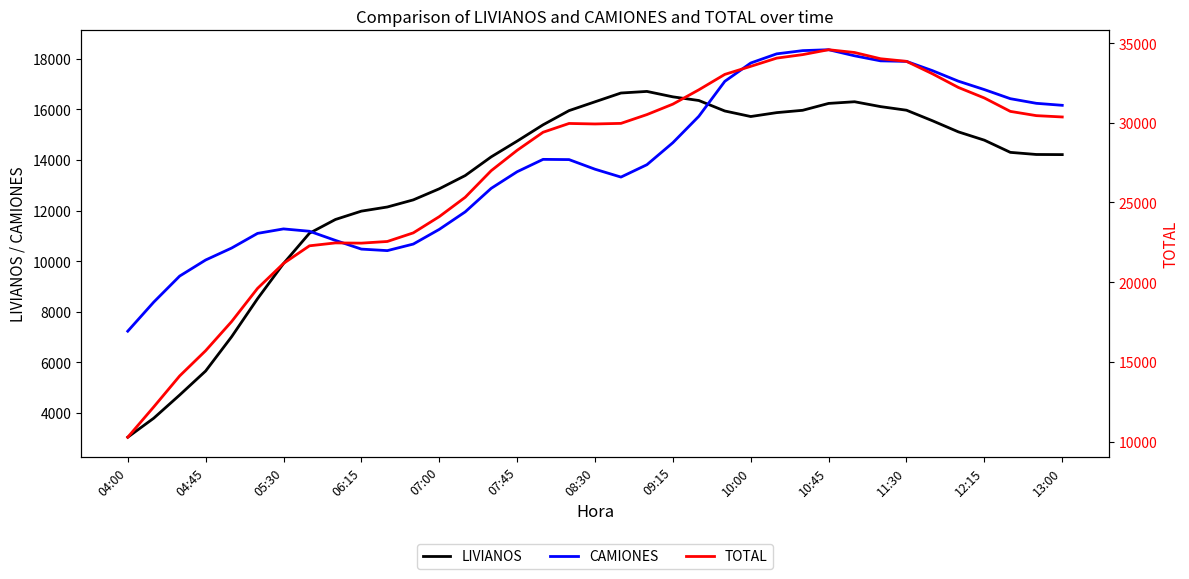

True or false: LIVIANOS and TOTAL intersect in this chart.

False